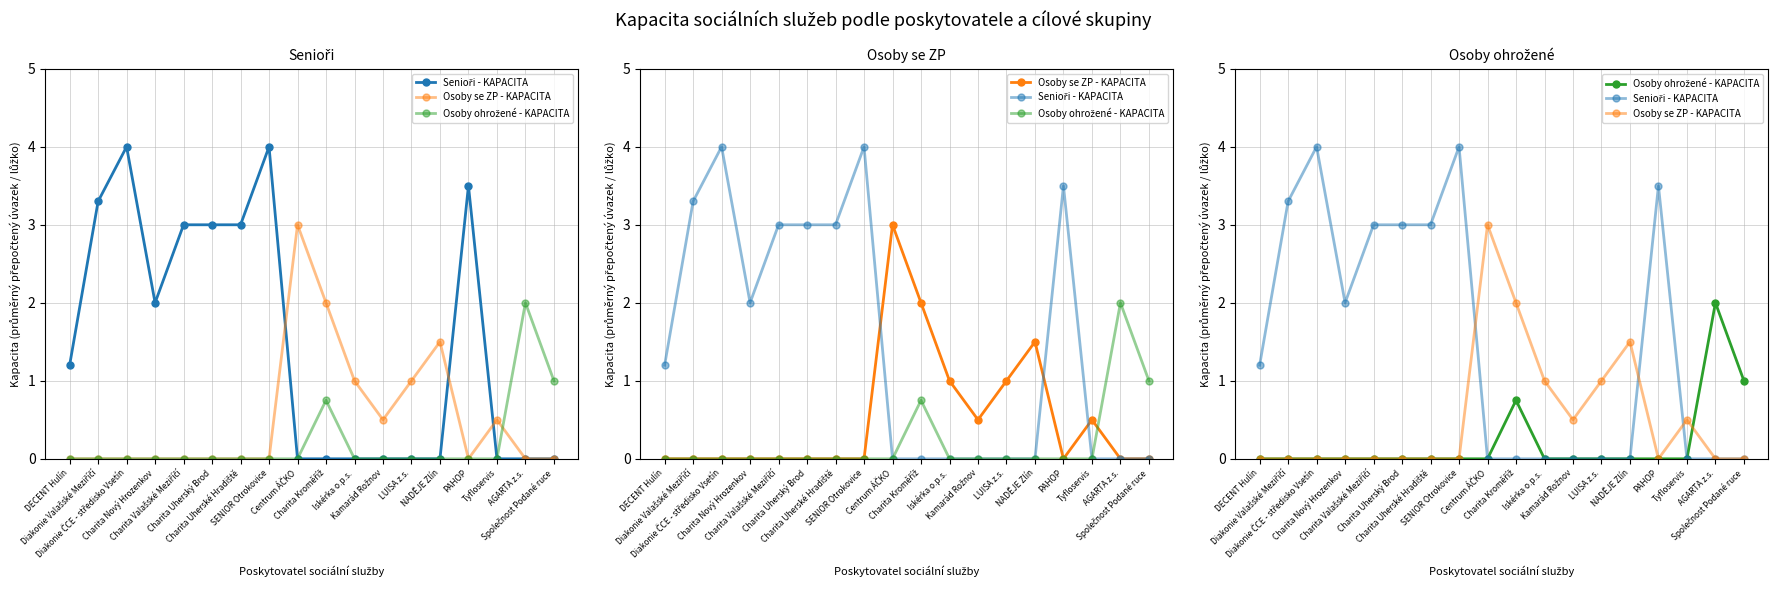

Where do Osoby ohrožené - KAPACITA and Osoby se ZP - KAPACITA first cross each other?

Tyfloservis and AGARTA z.s.